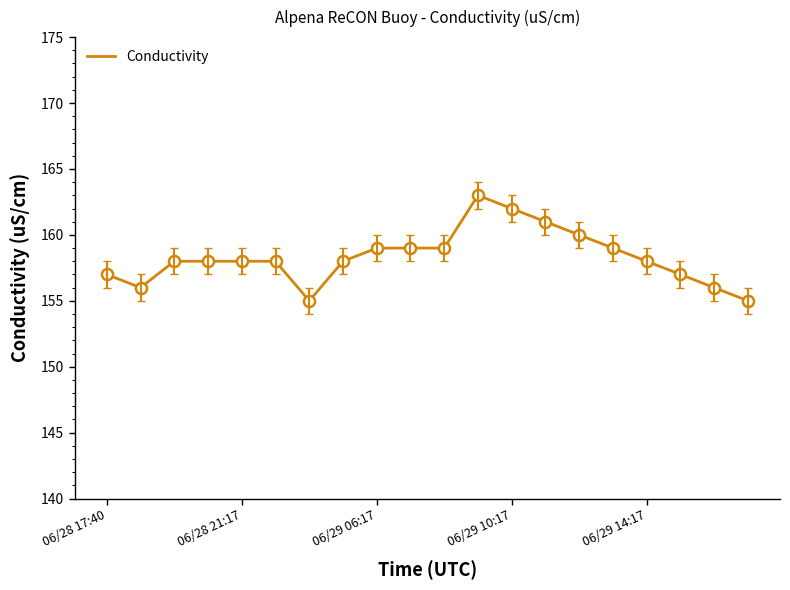

Which label corresponds to the largest value in the chart?

06/29 09:17